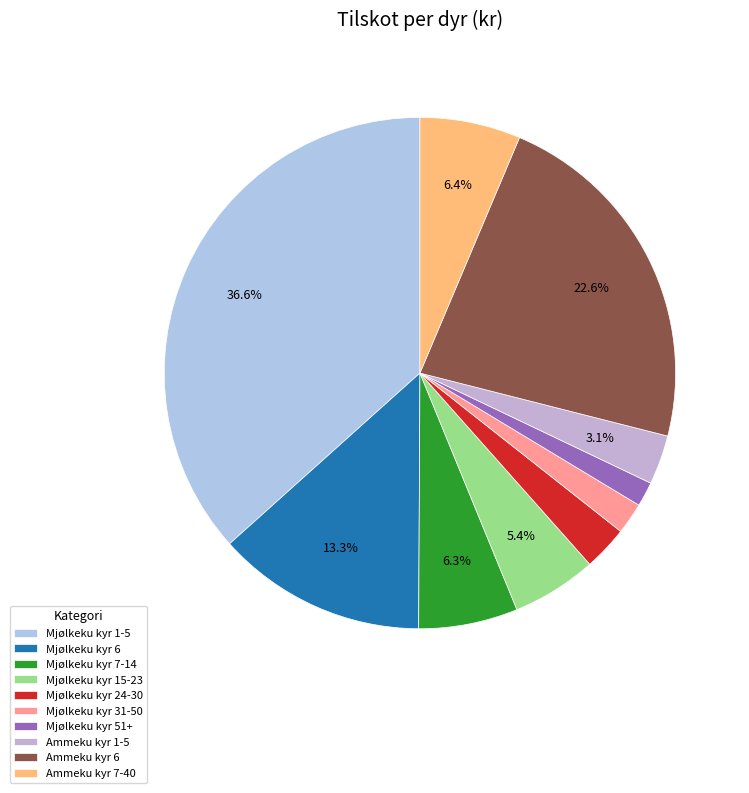

Combined, what portion of the pie is Mjølkeku kyr 1-5 and Ammeku kyr 7-40?

43.0%